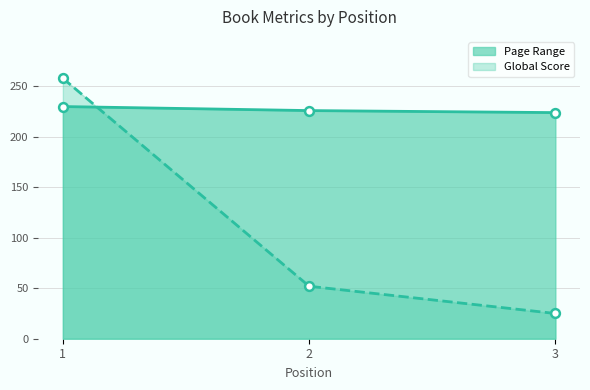

Which series has the largest total across all categories?

Page Range